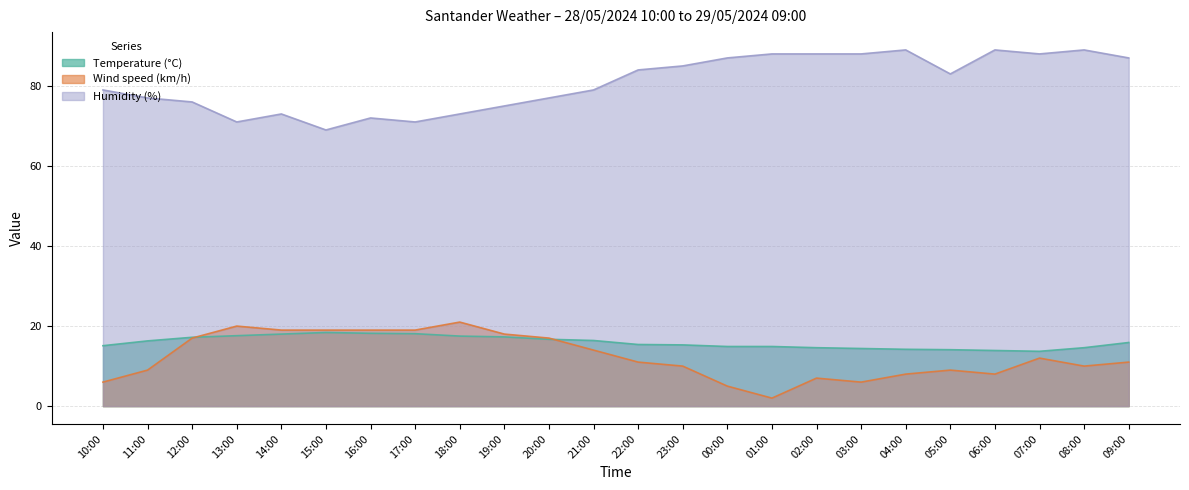

True or false: Humidity (%) and Temperature (°C) cross at least once.

False